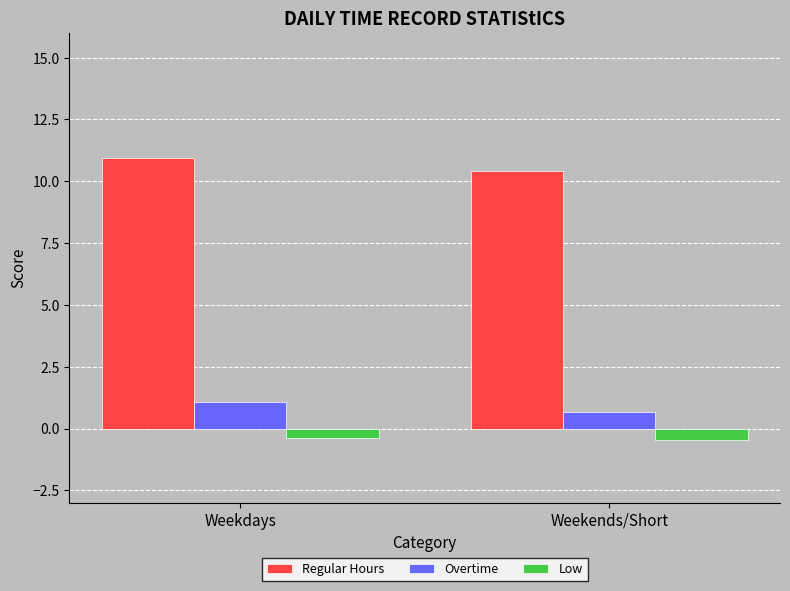

Reading left to right, transcribe all the data shown in this chart.

Regular Hours: Weekdays=10.9	Weekends/Short=10.4
Overtime: Weekdays=1.1	Weekends/Short=0.7
Low: Weekdays=-0.4	Weekends/Short=-0.4